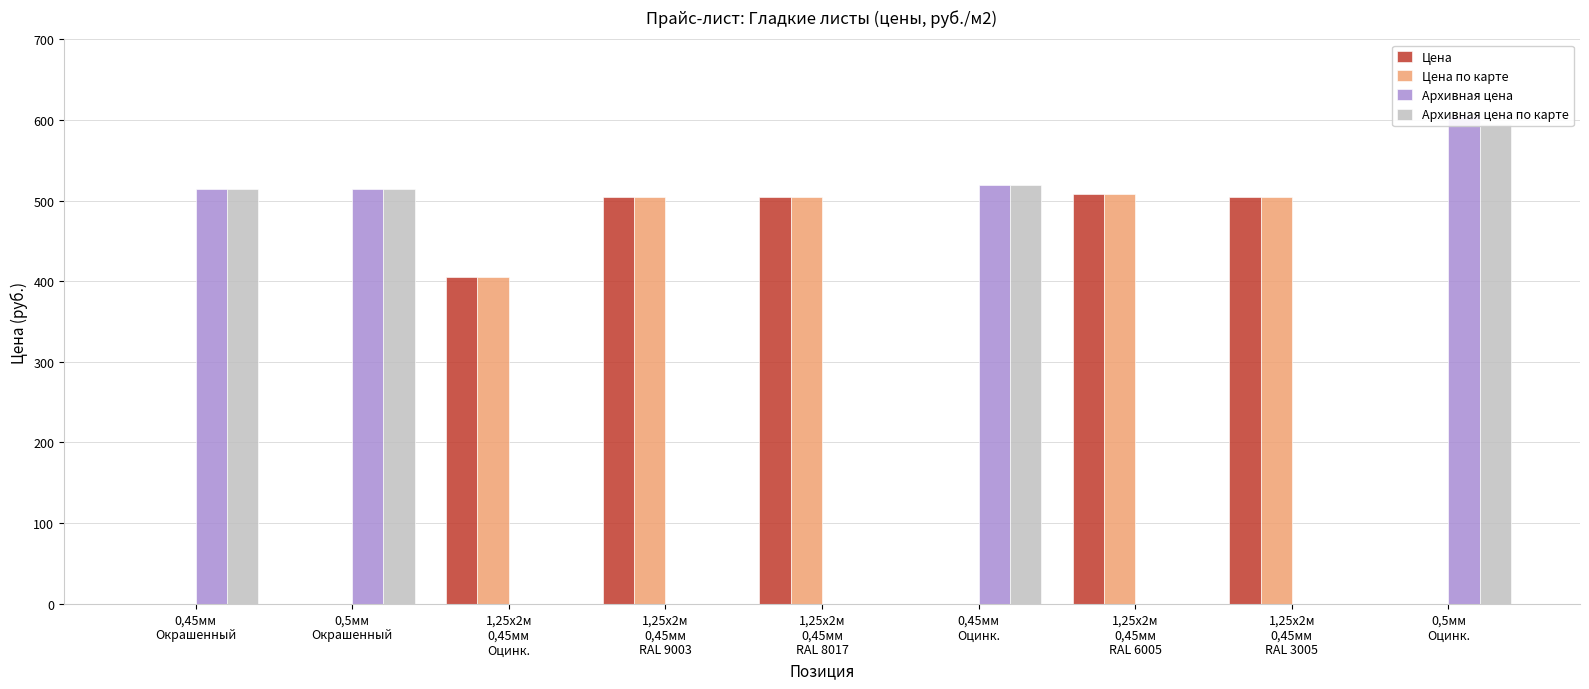

Rank the series by their maximum value, from lowest to highest.

Цена, Цена по карте, Архивная цена по карте, Архивная цена